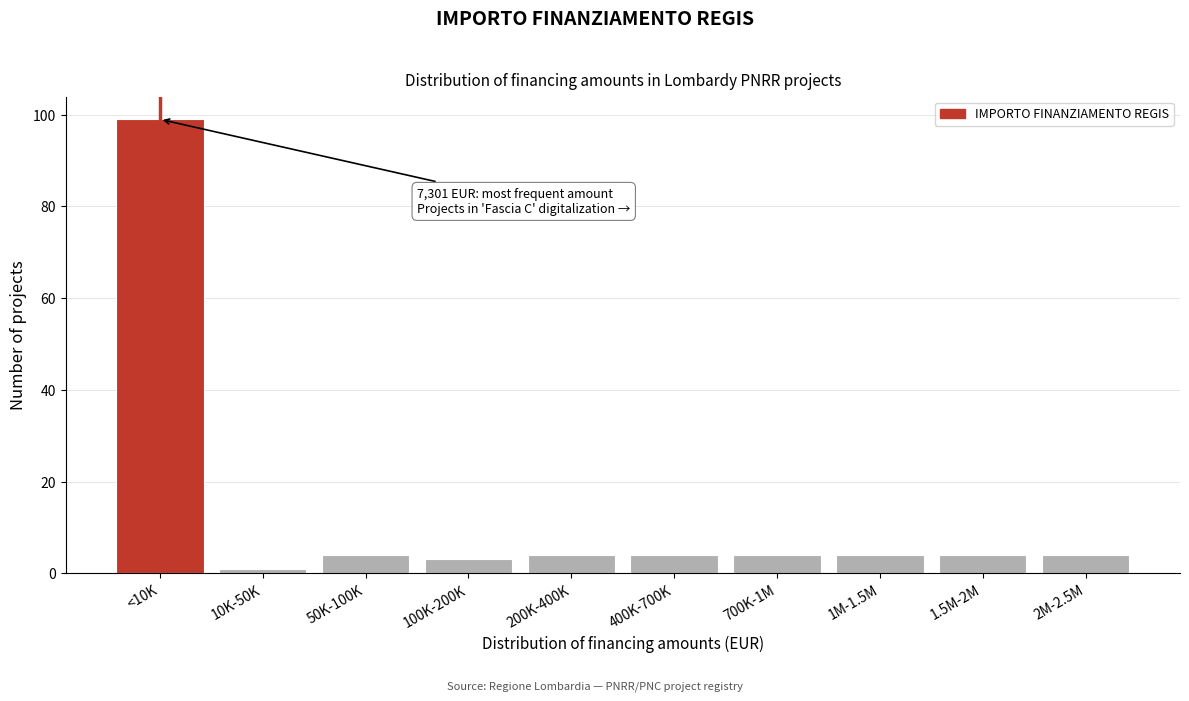

Reading left to right, list all the values displayed in this chart.

99	1	4	3	4	4	4	4	4	4